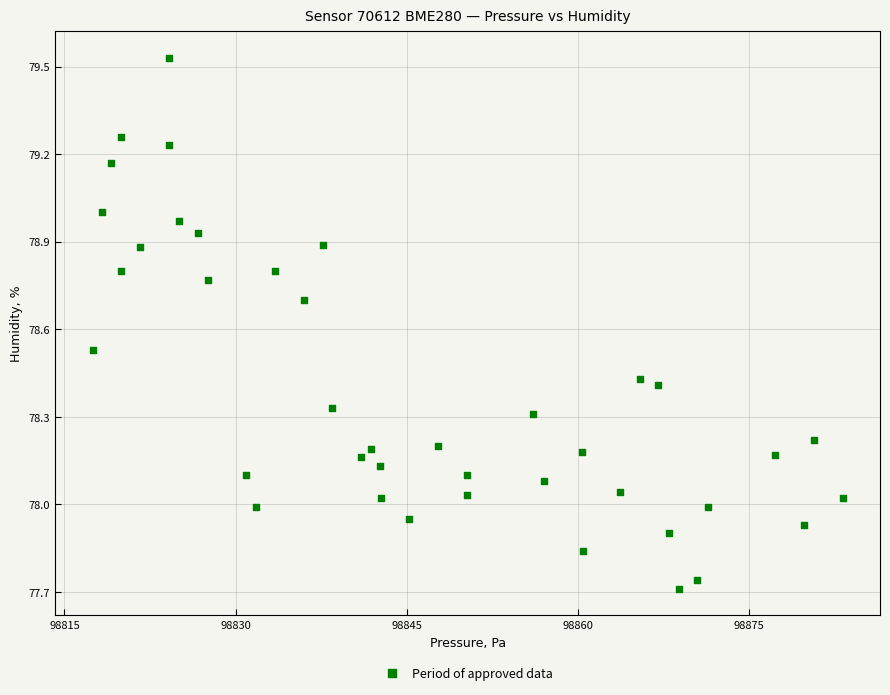

What is the range of X values (max minus min)?

65.8